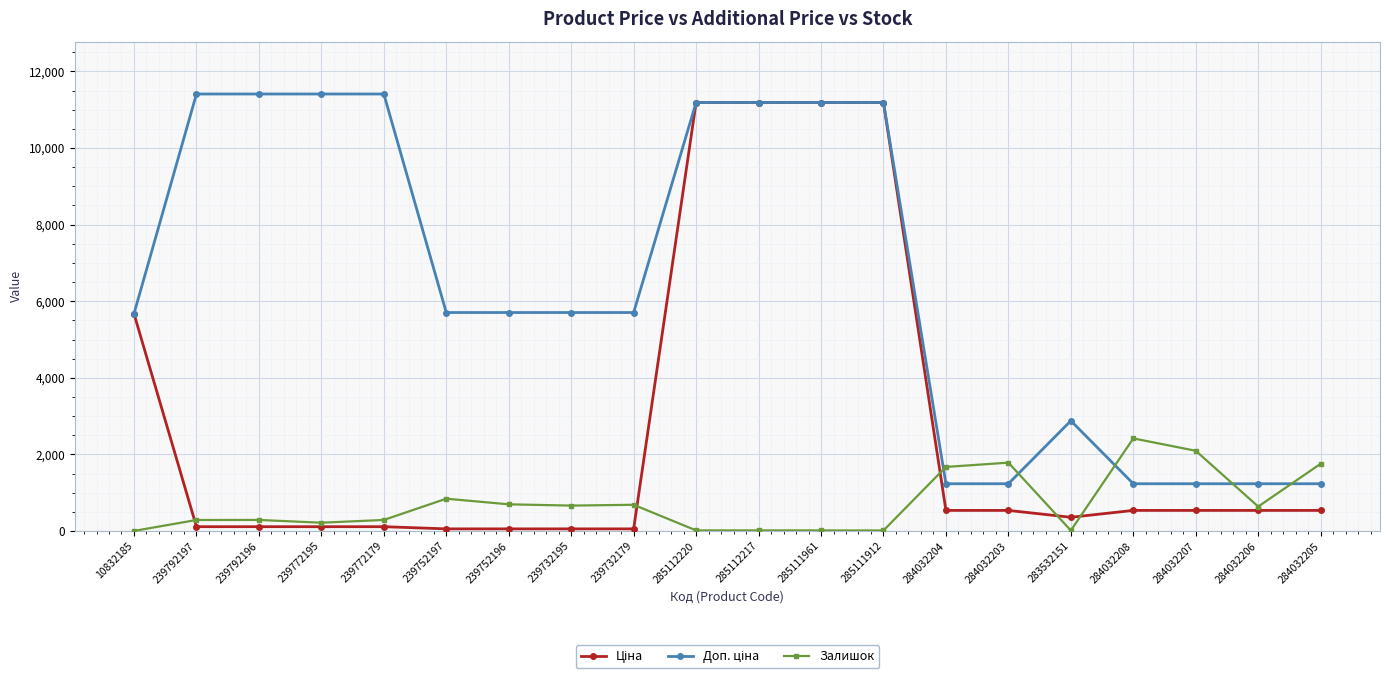

How many lines are shown in the chart?

3